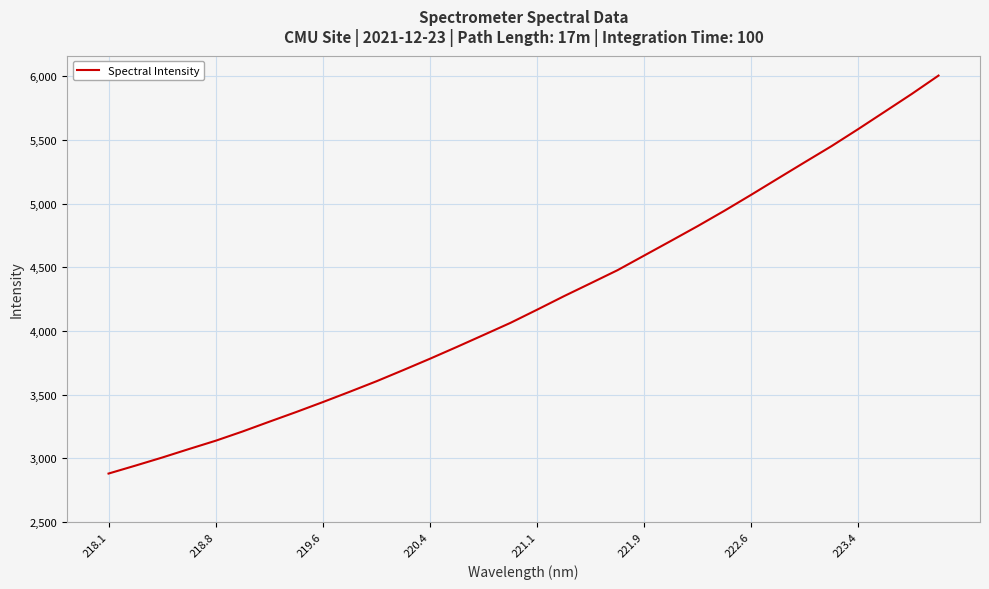

What is the difference between the maximum and minimum values?

3124.5